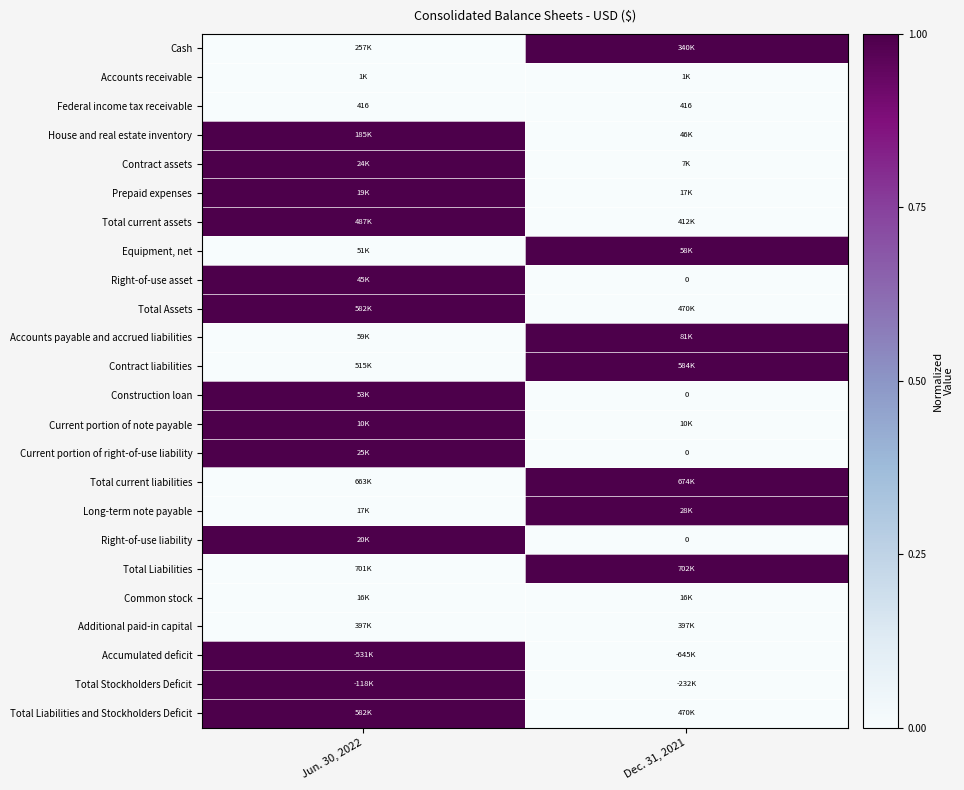

The Total Liabilities and Stockholders Deficit series shows 1 at Jun. 30, 2022. True or false?

True